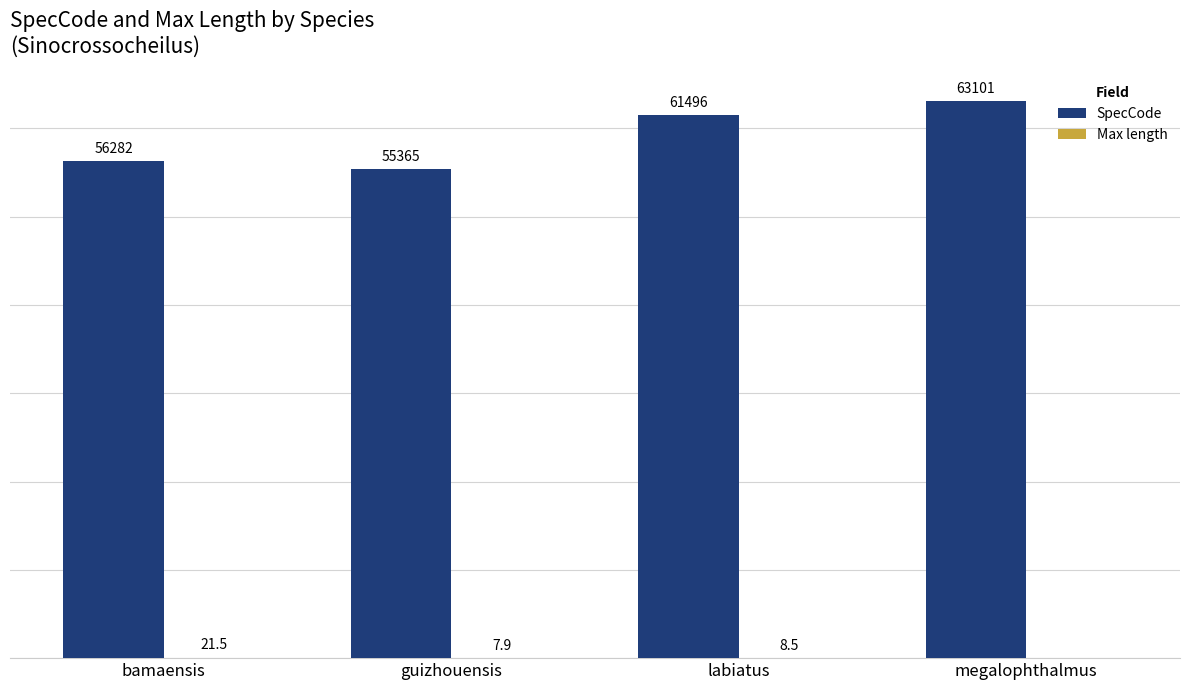

Between bamaensis and guizhouensis, which series saw the biggest shift?

SpecCode